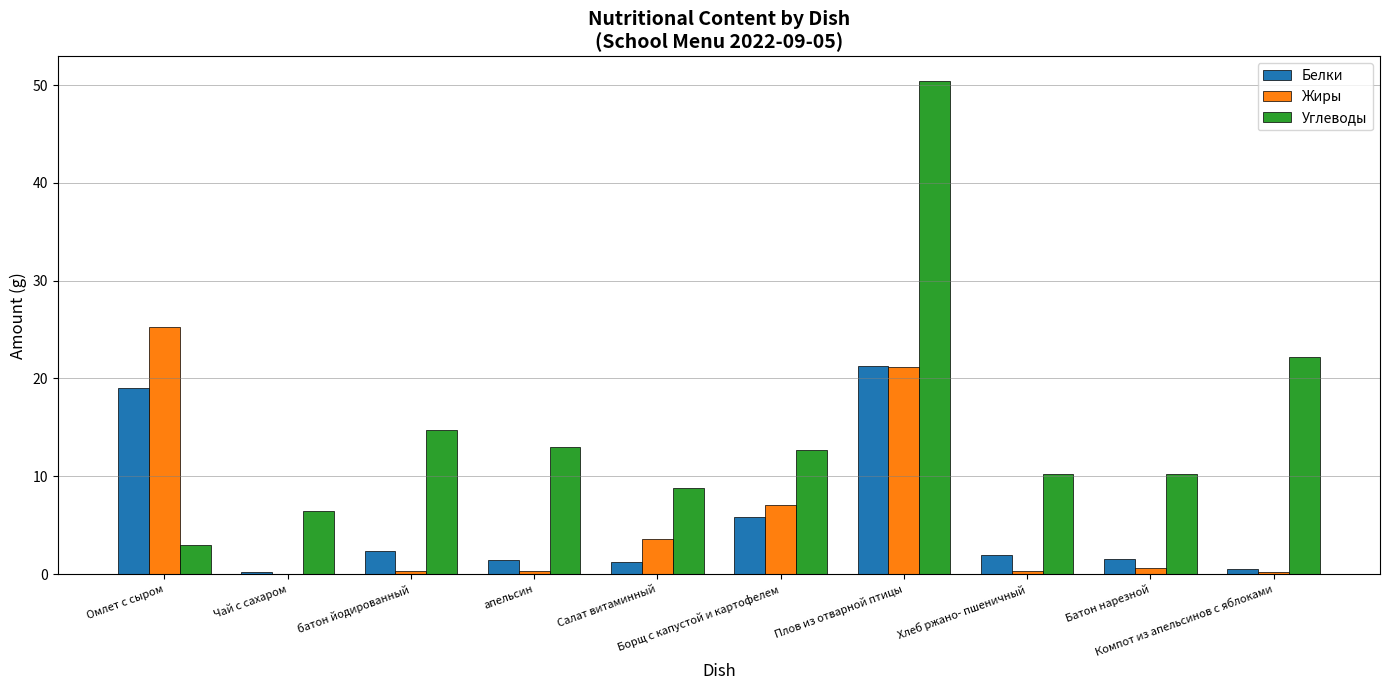

The value of Белки at Борщ с капустой и картофелем is 5.9. True or false?

True